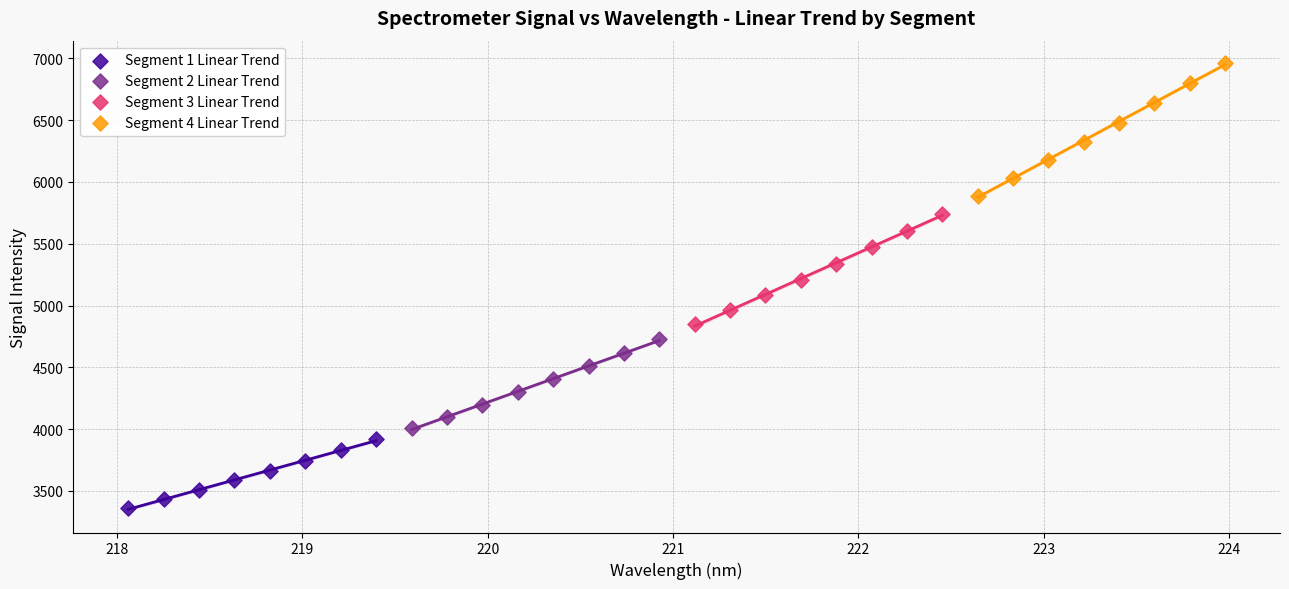

Which series contains the highest Y value?

Segment 4 Linear Trend